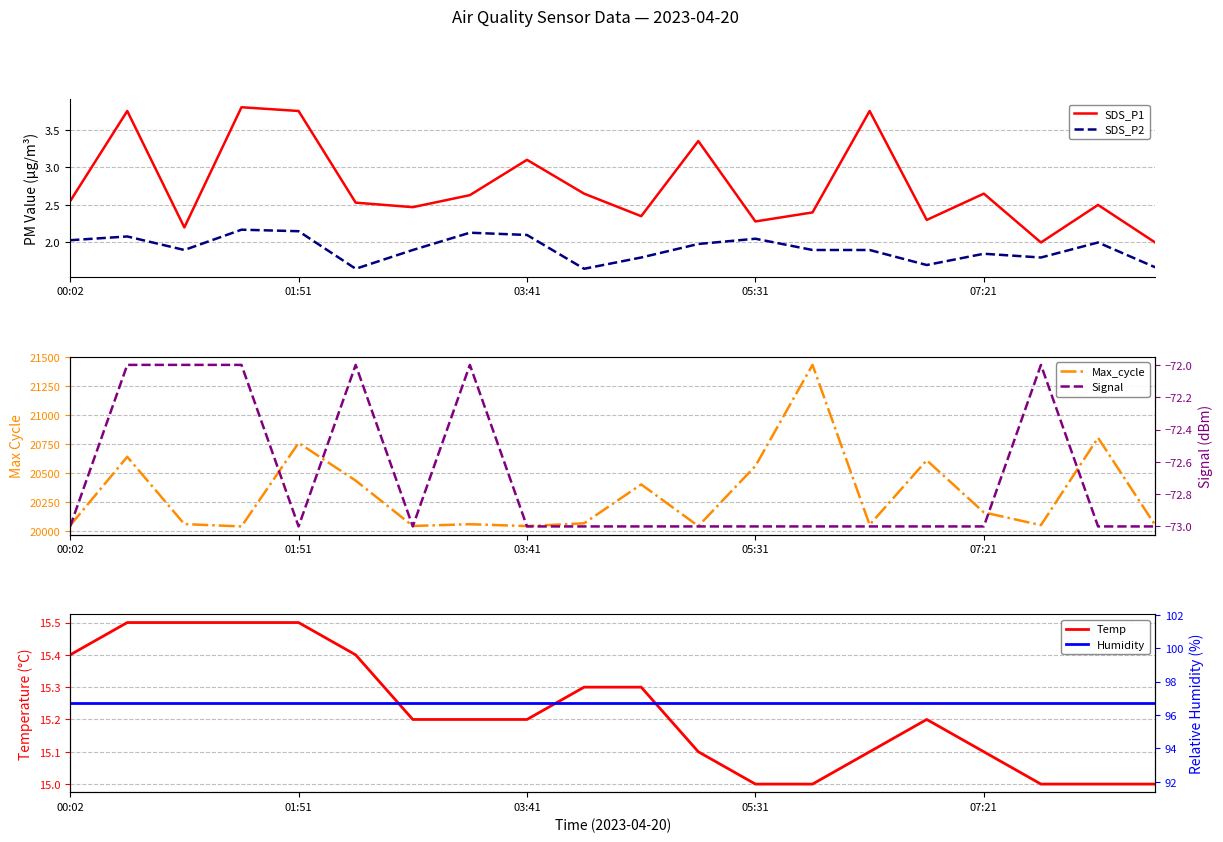

Where is Humidity nearest to the value 96?

00:02